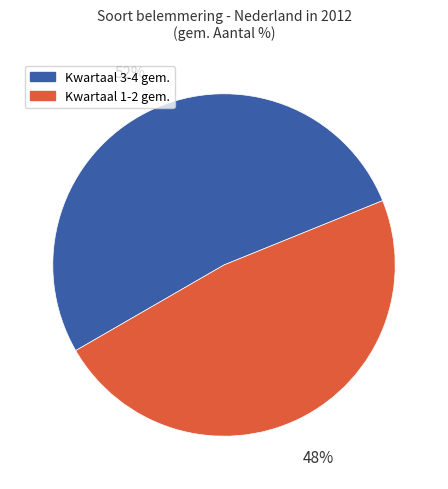

Does any single category account for the majority?

Yes